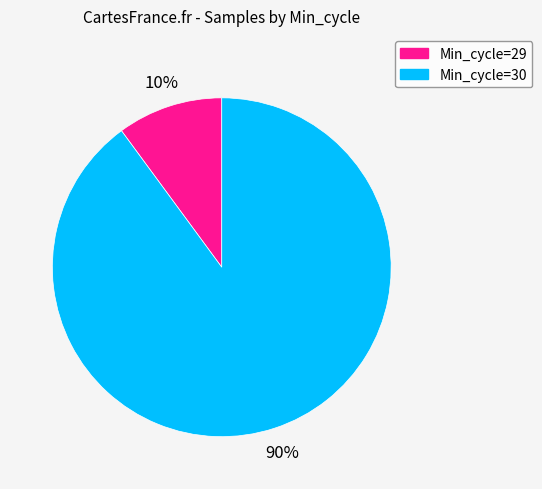

To the nearest percent, what is the average slice percentage?

50%